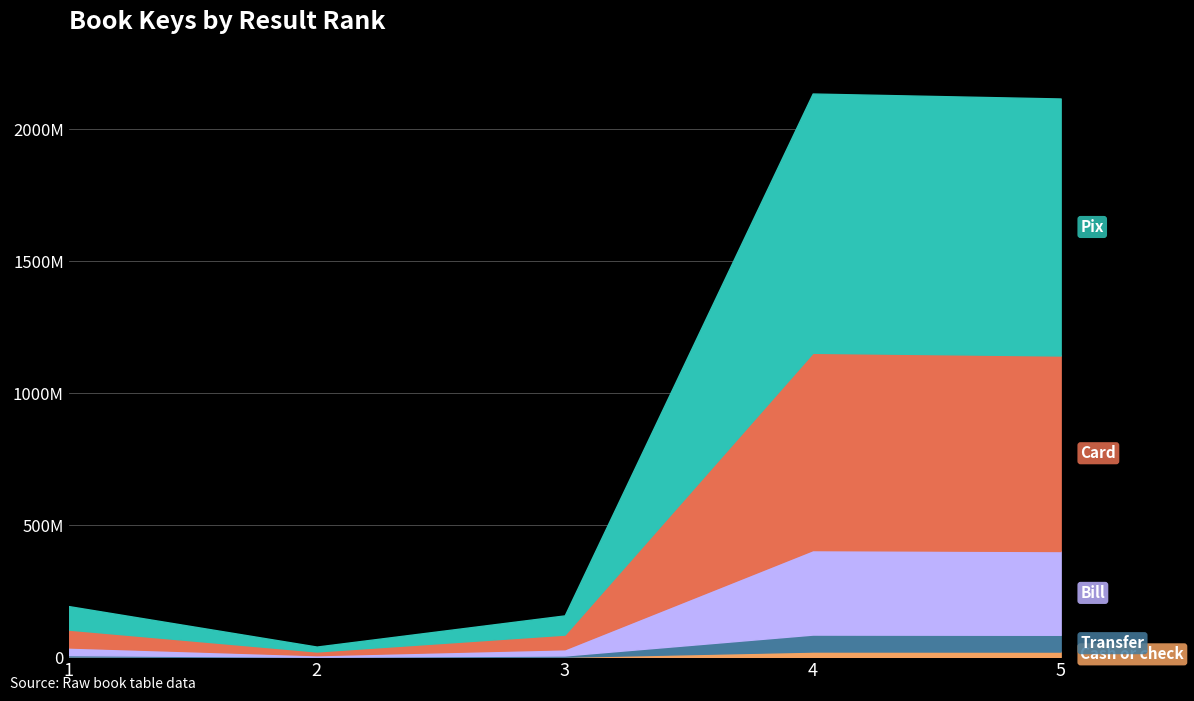

Reading right to left, transcribe all the data shown in this chart.

Key: 2117275586	2136085775	158212464	40043293	193400806
Result: 5	4	3	2	1